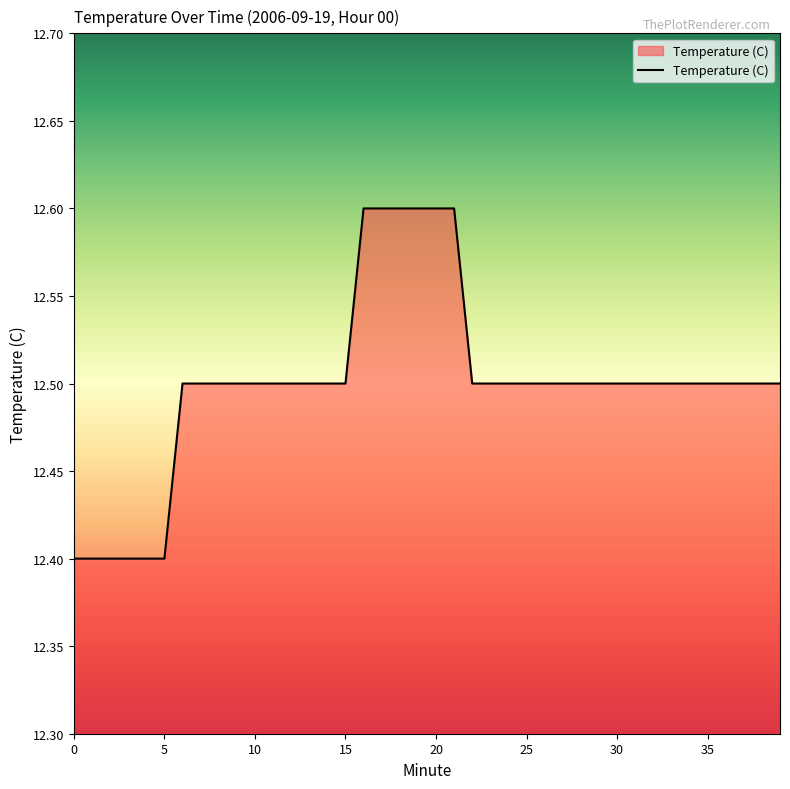

What is the greatest value displayed?

12.6